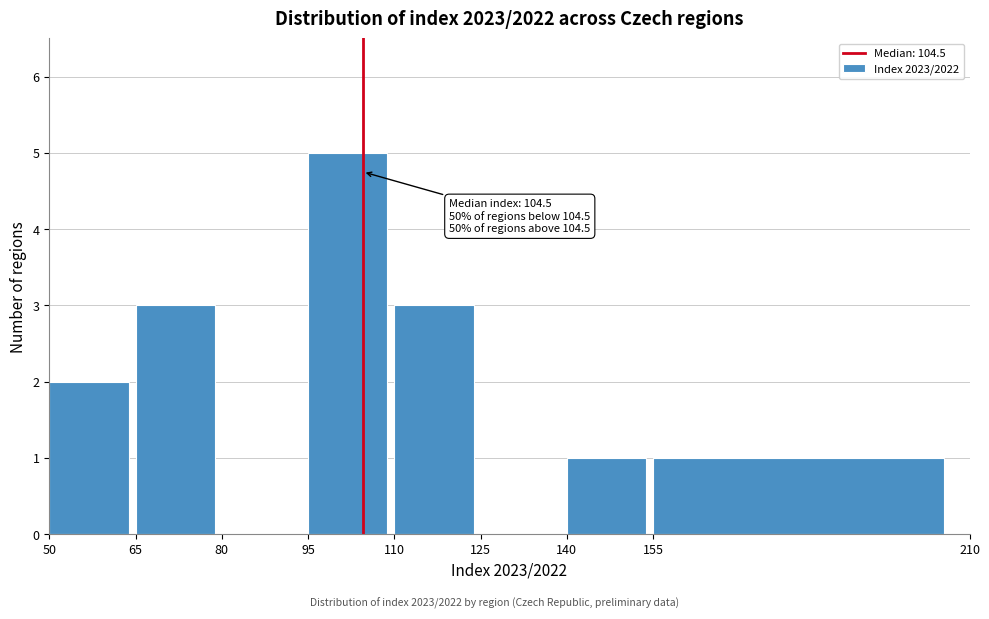

Which range on the x-axis has the tallest bar?

95 to 110